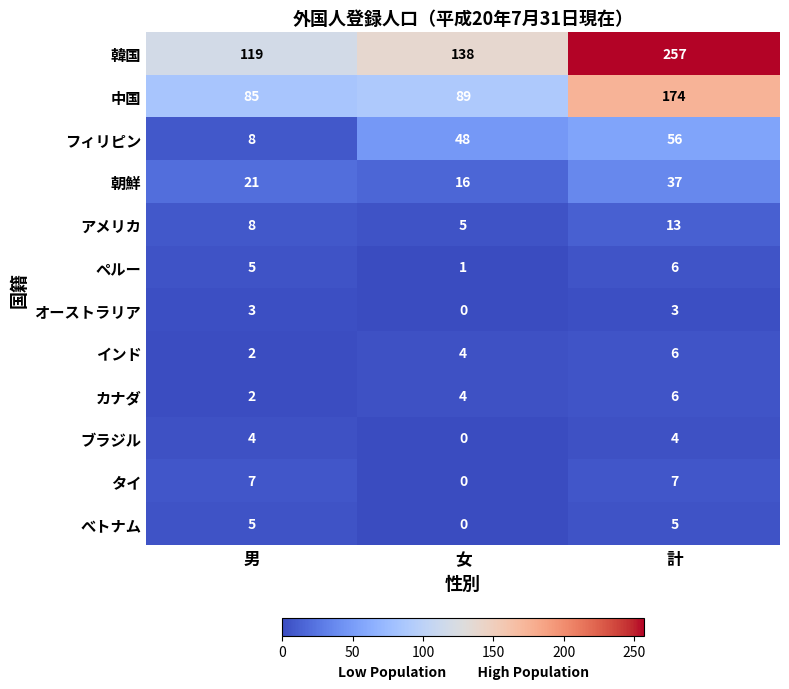

What is the greatest value displayed?

257